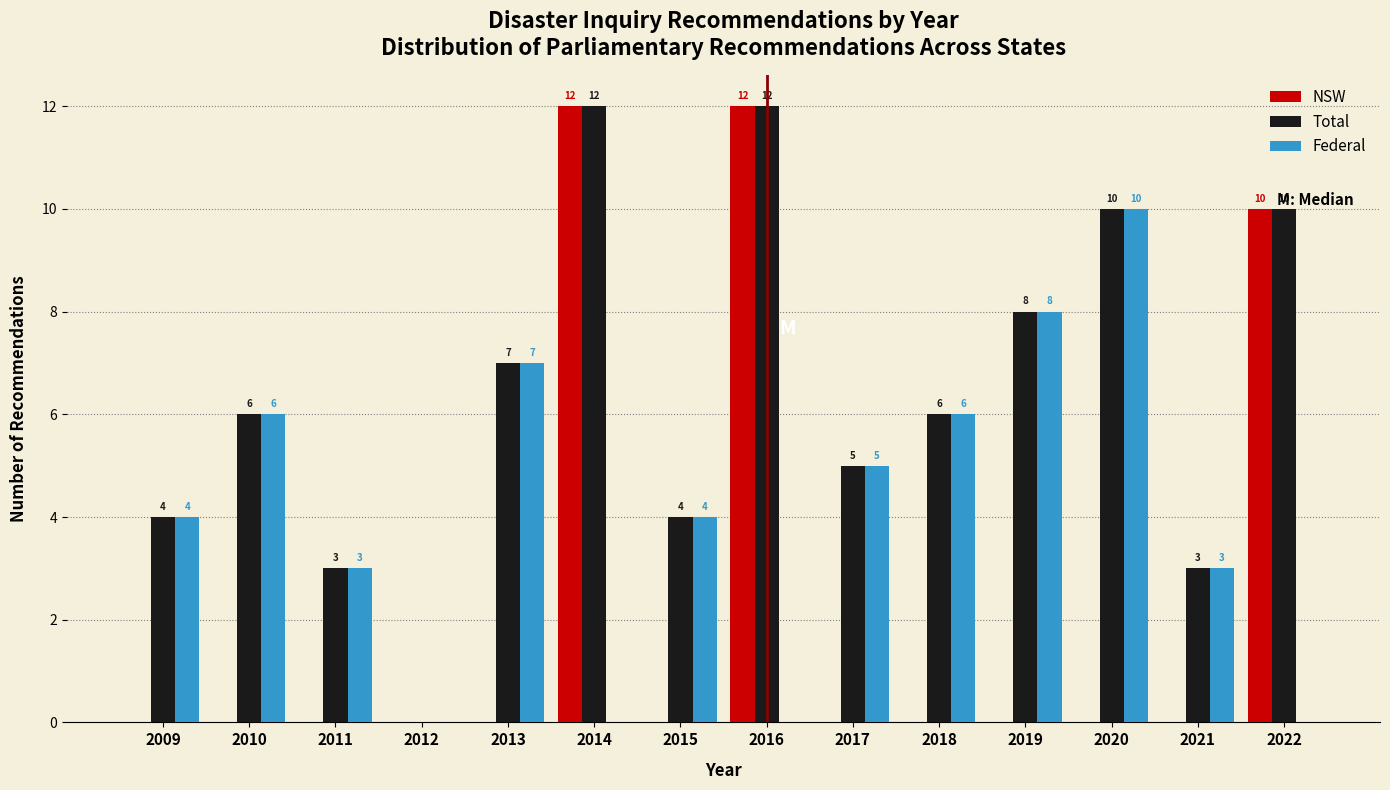

Reading left to right, list all the values displayed in this chart.

NSW: 2009=0	2010=0	2011=0	2012=0	2013=0	2014=12	2015=0	2016=12	2017=0	2018=0	2019=0	2020=0	2021=0	2022=10
Total: 2009=4	2010=6	2011=3	2012=0	2013=7	2014=12	2015=4	2016=12	2017=5	2018=6	2019=8	2020=10	2021=3	2022=10
Federal: 2009=4	2010=6	2011=3	2012=0	2013=7	2014=0	2015=4	2016=0	2017=5	2018=6	2019=8	2020=10	2021=3	2022=0